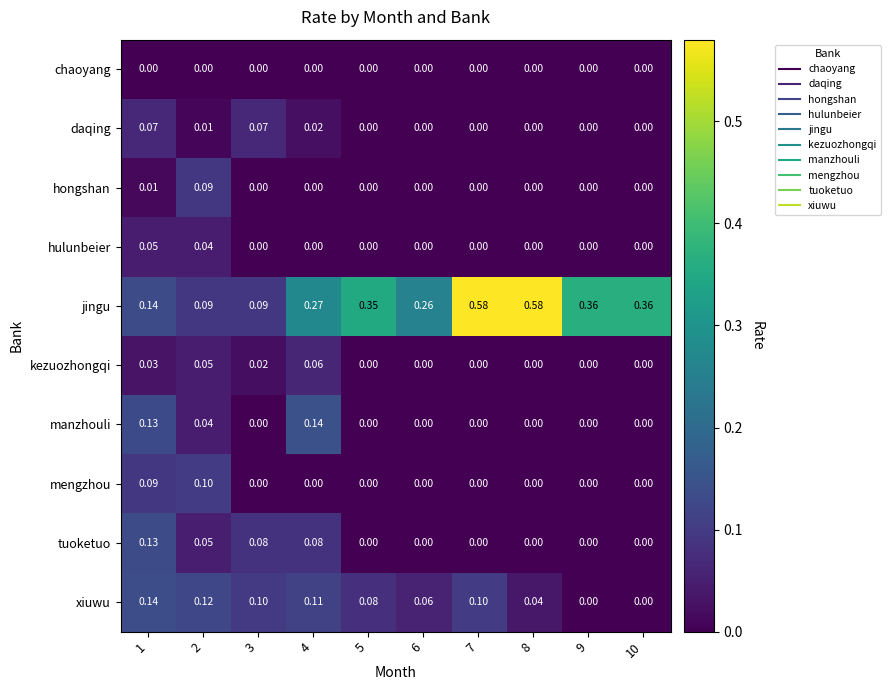

How many data points does each series have?

10